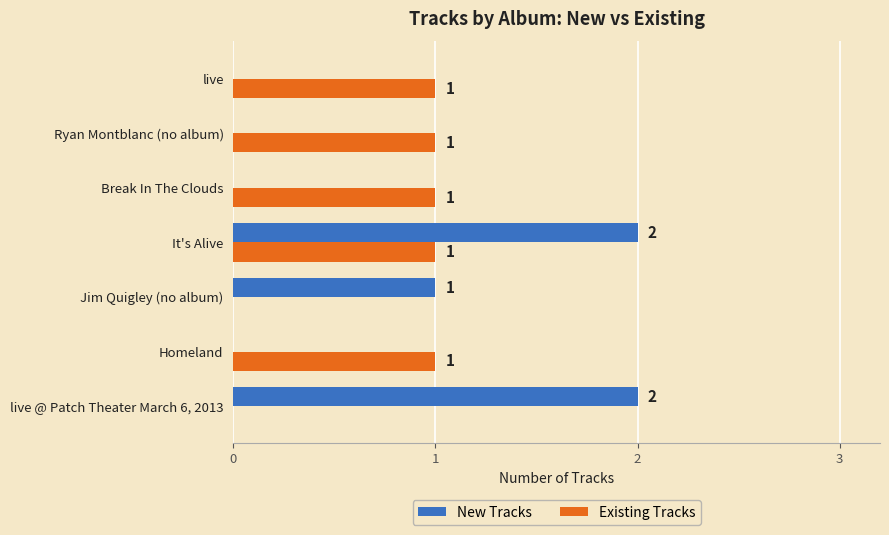

True or false: New Tracks has a value of 0 at live.

True